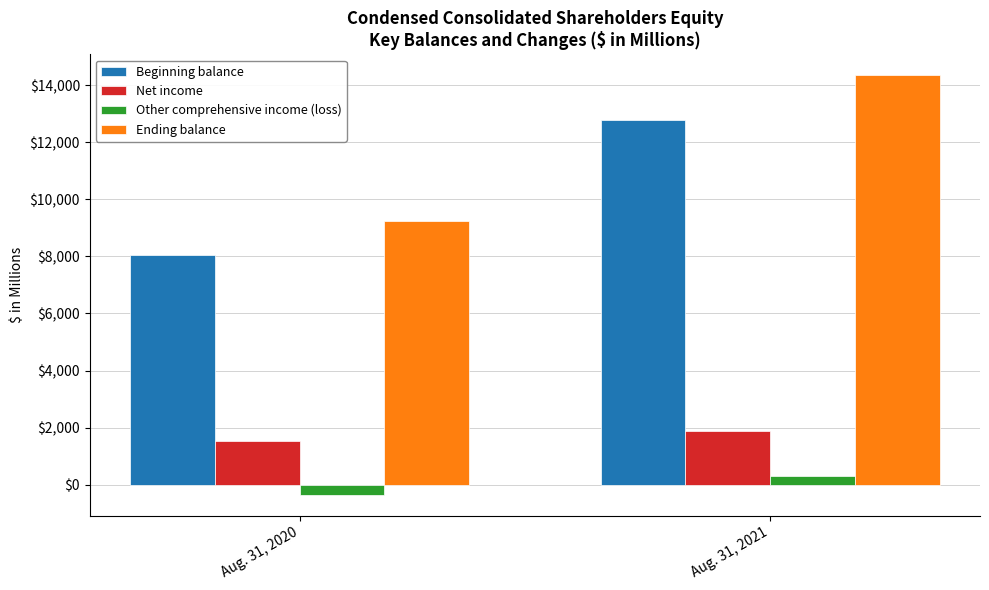

At how many categories does at least one series exceed 14342?

1